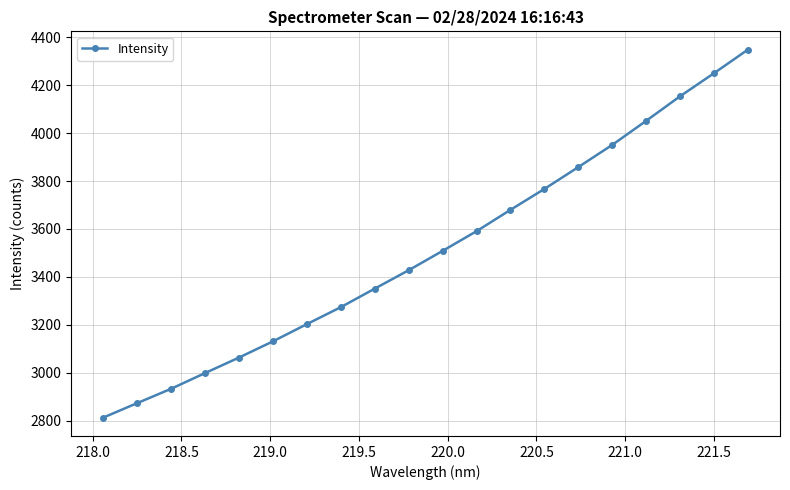

What is the average value?

3511.2